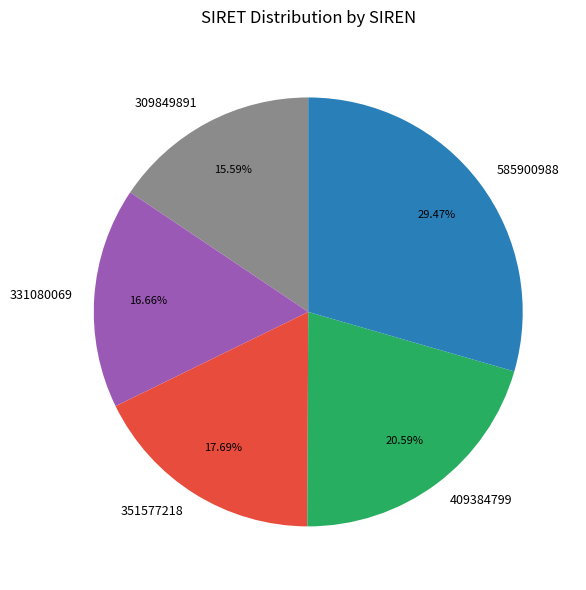

To the nearest percent, what is the average slice percentage?

20%